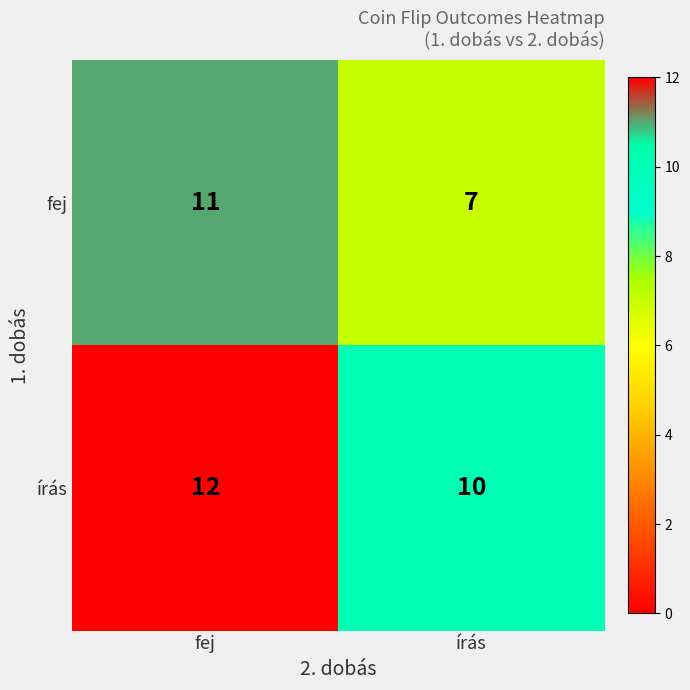

How many values in the írás series are below 12?

1